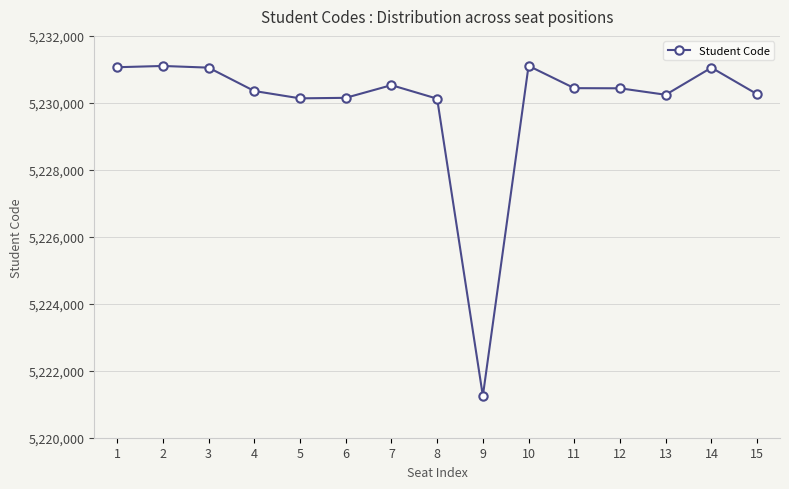

The chart shows a value of 5231051 at 14. True or false?

True